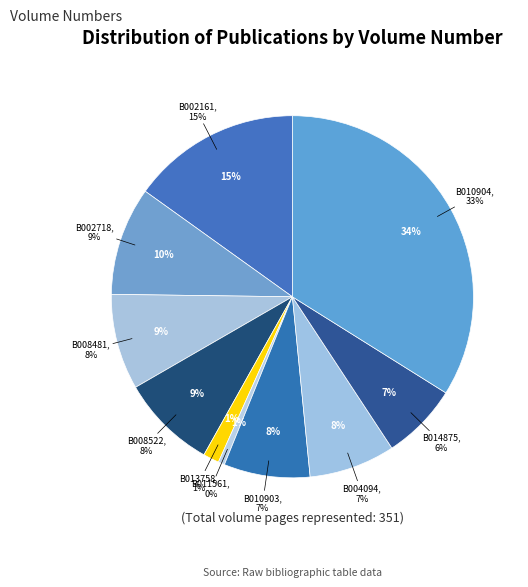

What is the change in value from B011561 to B010904?

+117